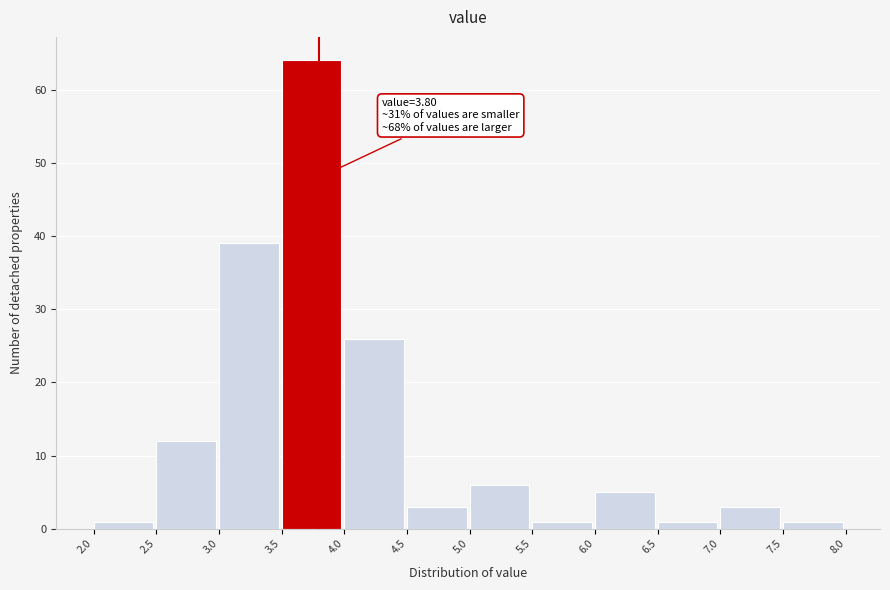

Which range on the x-axis has the tallest bar?

3.5 to 4.0